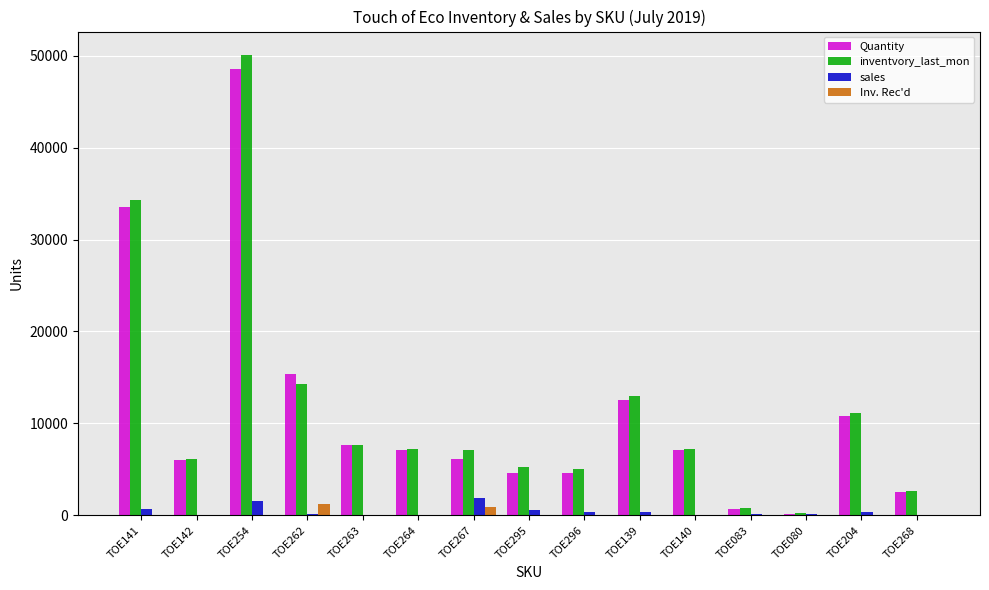

Is the value of inventvory_last_mon at TOE254 greater than the value of sales at TOE204?

Yes